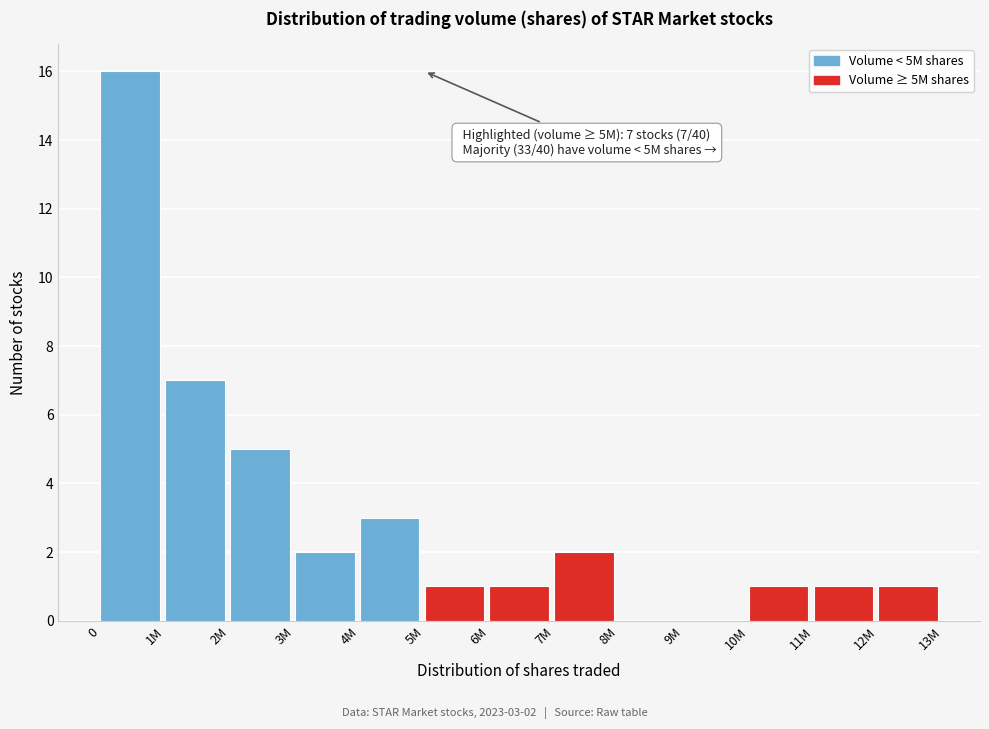

Reading left to right, list all the values displayed in this chart.

0=16	1M=7	2M=5	3M=2	4M=3	5M=1	6M=1	7M=2	8M=0	9M=0	10M=1	11M=1	12M=1